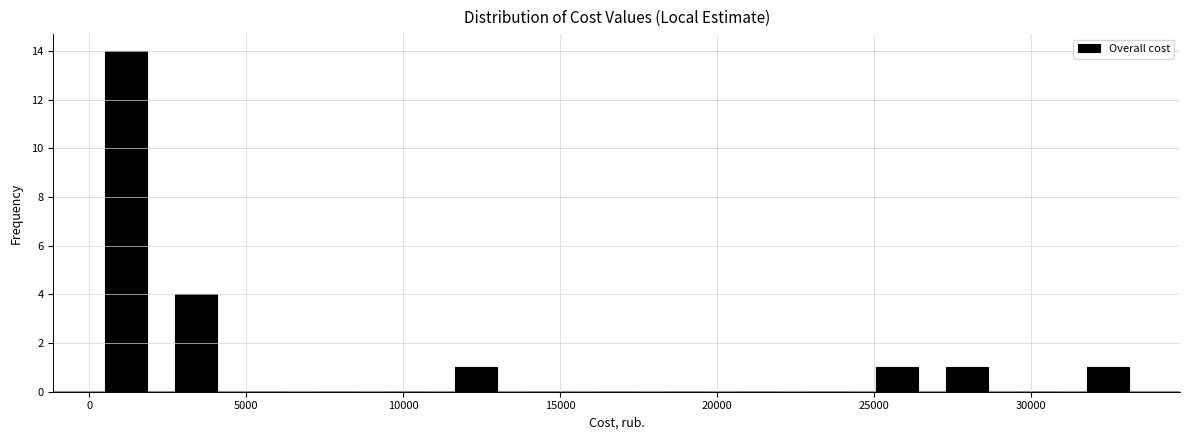

What is the height of the bar covering 11000 to 13500 on the x-axis? Neither the bar edges nor the heights are printed on the chart, so give them approximately, as read against the axes.

1